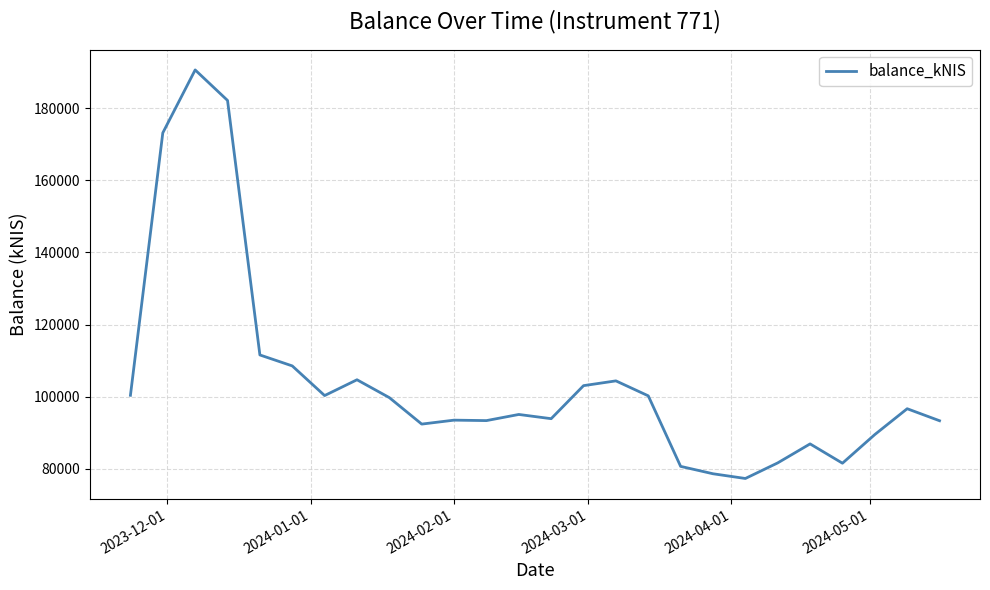

What is the greatest value displayed?

190584.6